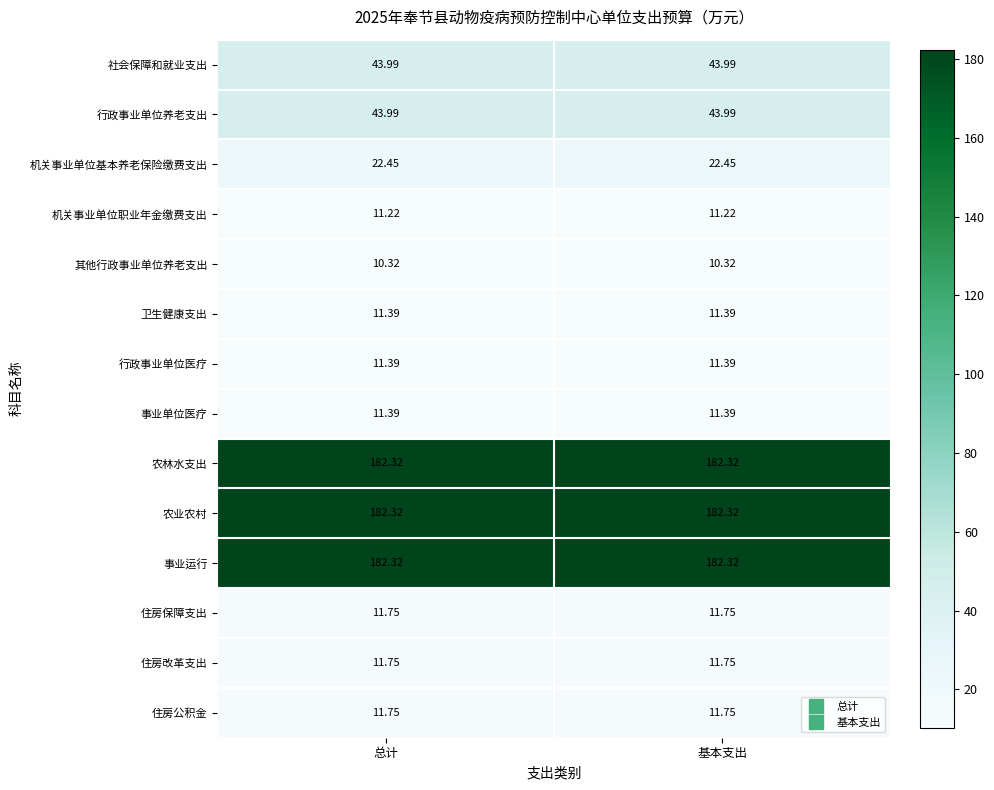

Is the value of 农林水支出 at 总计 greater than the value of 行政事业单位医疗 at 总计?

Yes